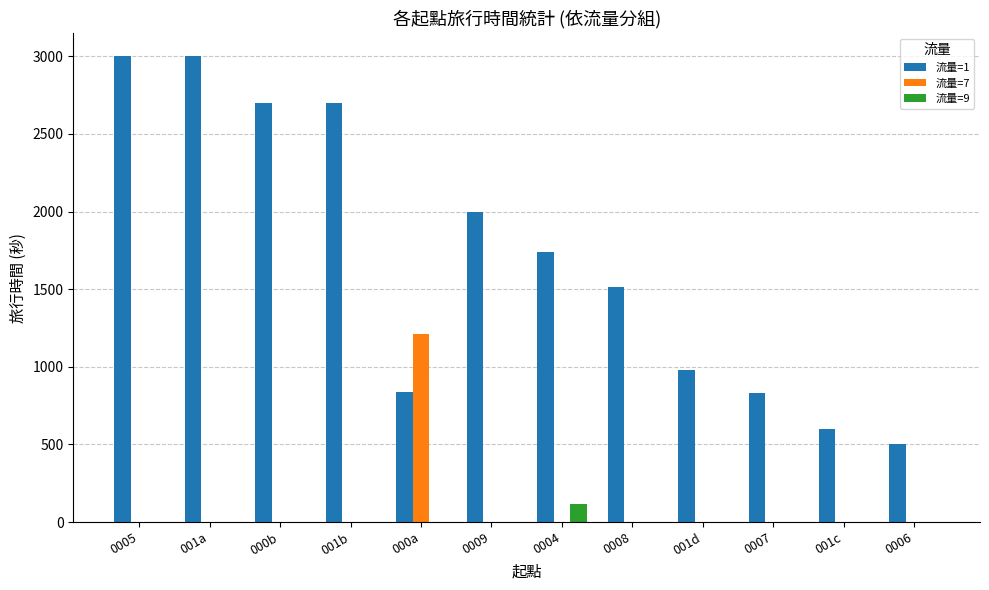

The value of 流量=1 at 0007 is 1278. True or false?

False